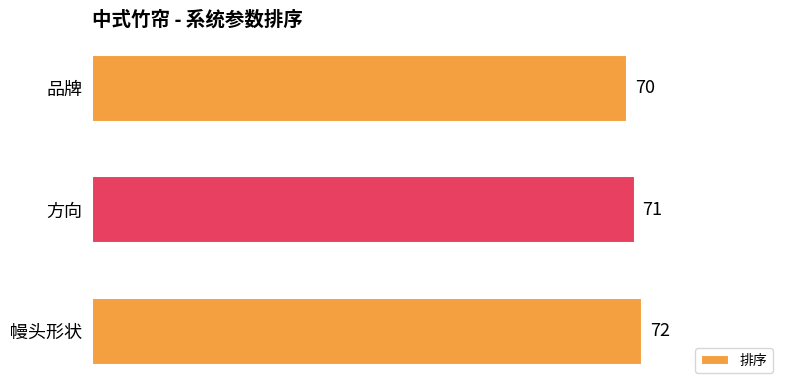

Where is the data nearest to the value 71?

方向